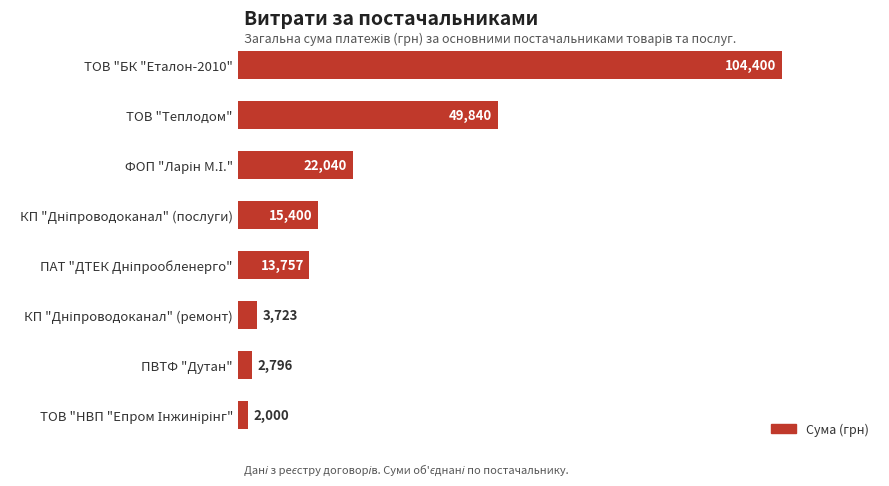

What is the difference between the second highest and minimum values?

47840.0